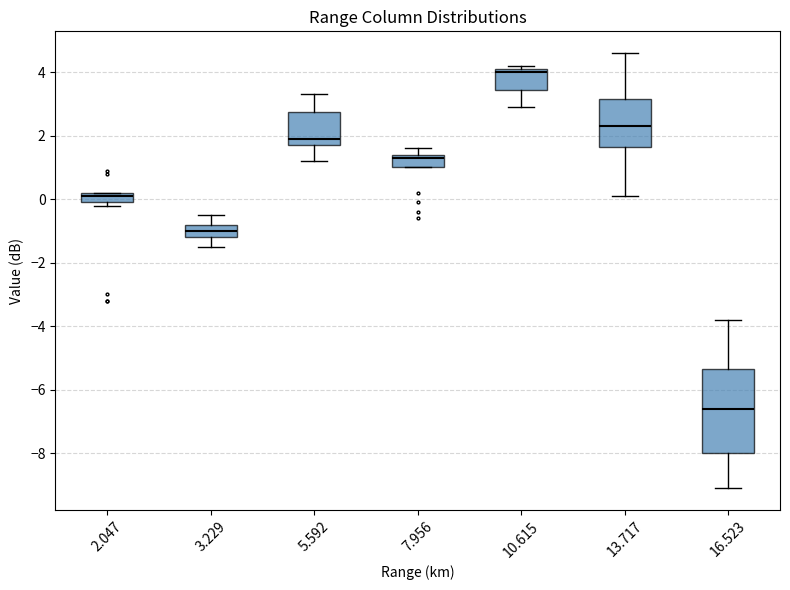

Reading left to right, read every box against the y-axis: the position of its median line, the range the box covers, and the ends of its whiskers. The values are not printed on the chart, so give them approximately, as read against the axis.

2.047: median 0.2 (just below the box's upper edge), box 0.0 to 0.2, whiskers -0.2 to 0.2
3.229: median -1.0, box -1.2 to -0.8, whiskers -1.4 to -0.4
5.592: median 2.0, box 1.8 to 2.8, whiskers 1.2 to 3.4
7.956: median 1.4 (just below the box's upper edge), box 1.0 to 1.4, whiskers 1.0 to 1.6
10.615: median 4.0, box 3.4 to 4.2, whiskers 3.0 to 4.2 (just above the box's upper edge)
13.717: median 2.4, box 1.6 to 3.2, whiskers 0.2 to 4.6
16.523: median -6.6, box -8.0 to -5.4, whiskers -9.0 to -3.8